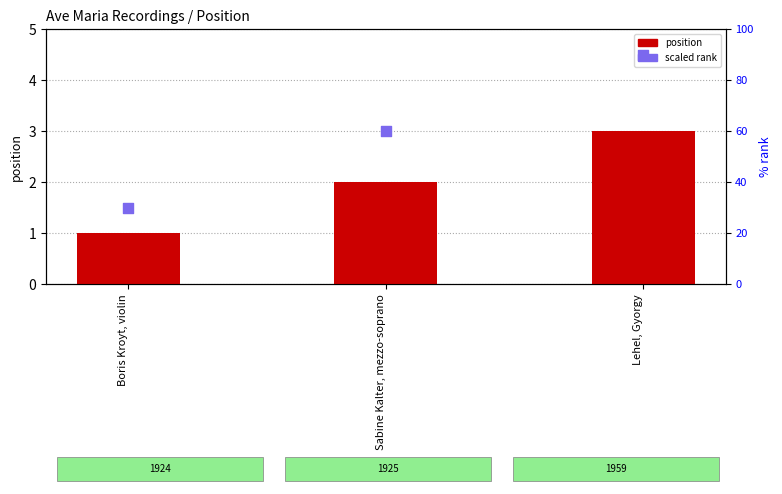

At how many categories does at least one series exceed 48?

2